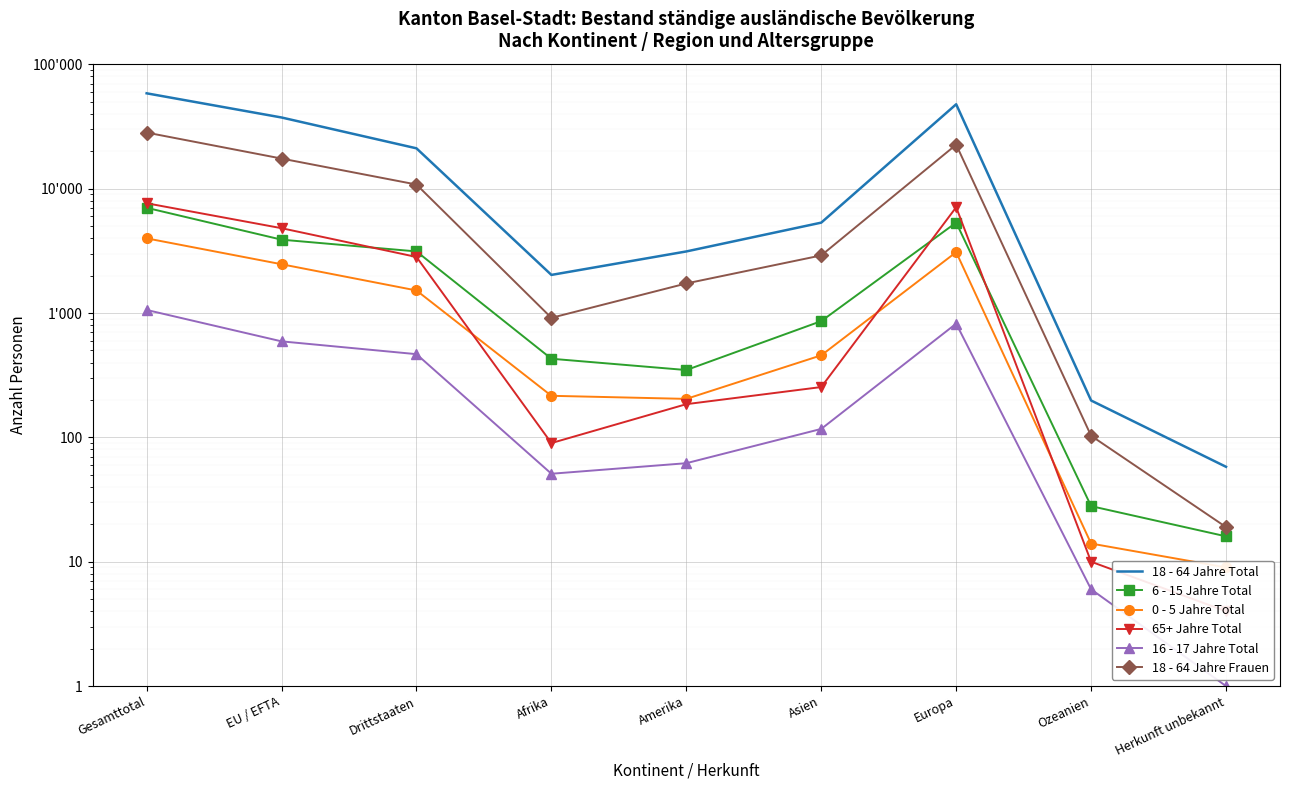

What is the label of the 4th point from the right?

Asien